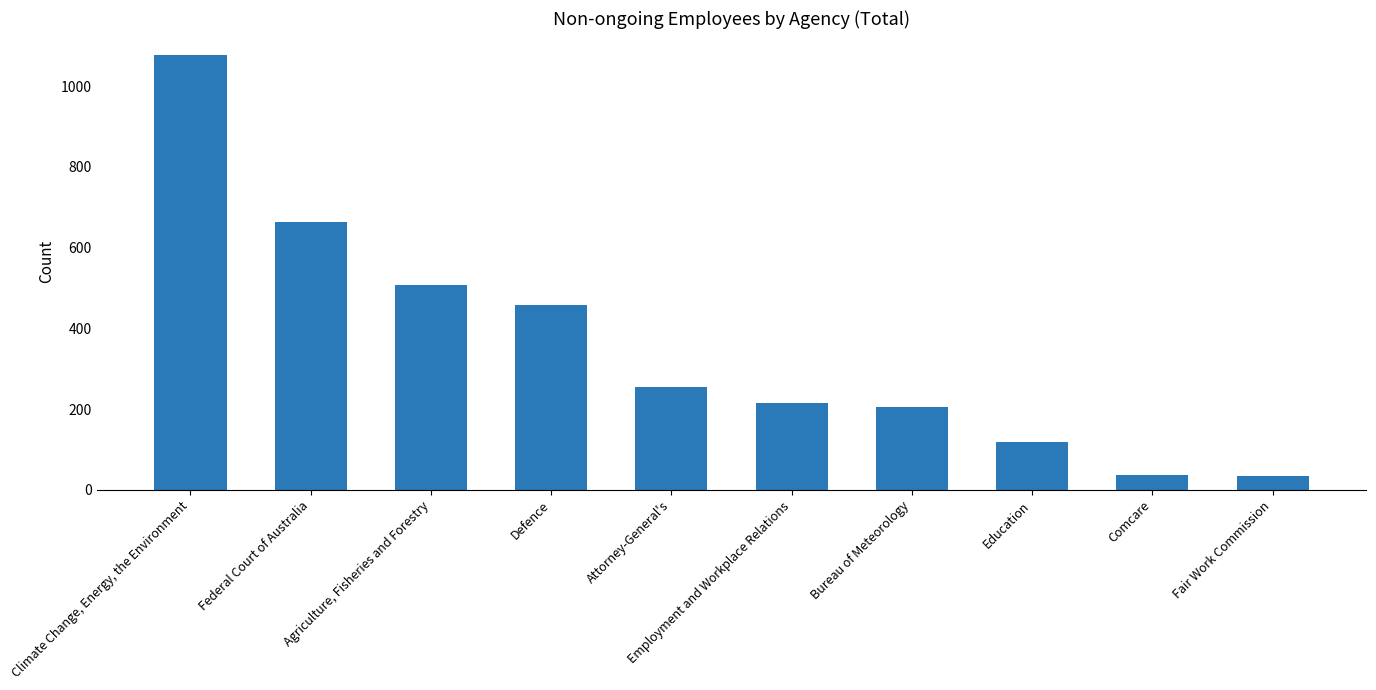

What is the ratio of the value at Agriculture, Fisheries and Forestry to the value at Federal Court of Australia?

0.8